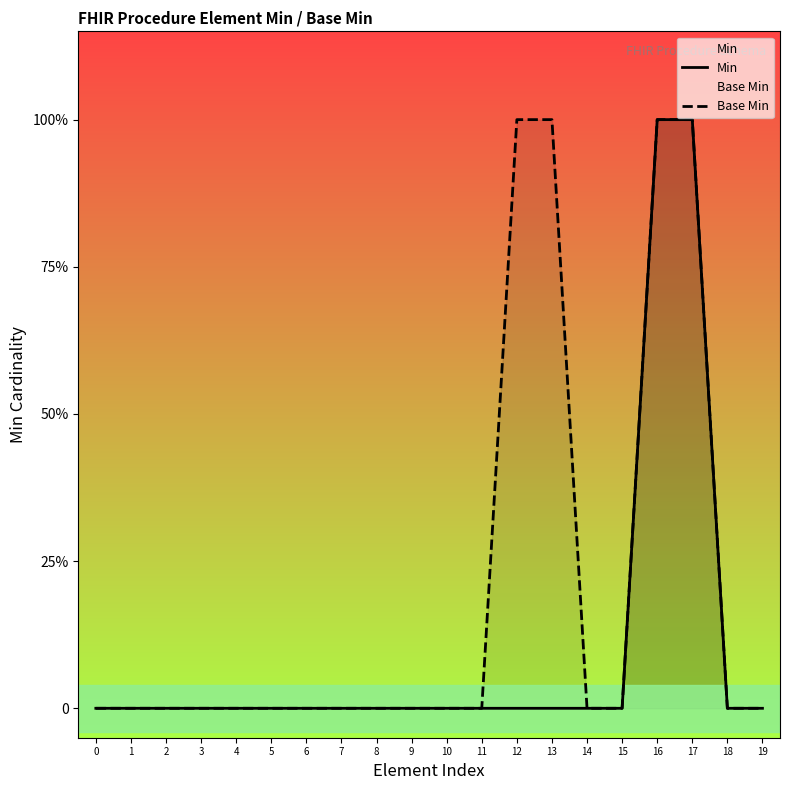

Rank the series at 15 from lowest to highest value.

Min, Base Min